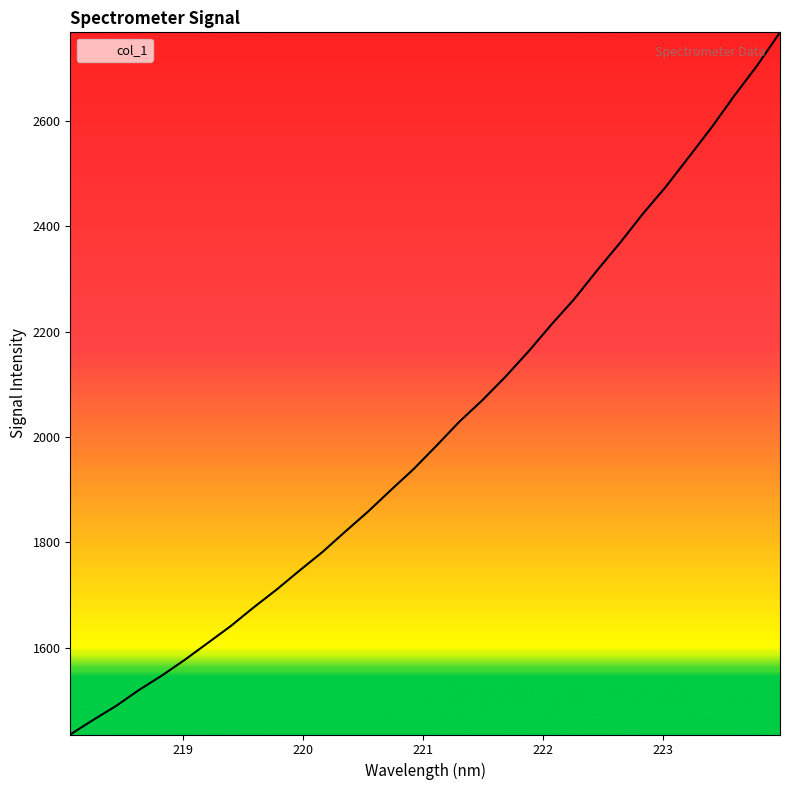

What is the maximum value shown in the chart?

2768.4